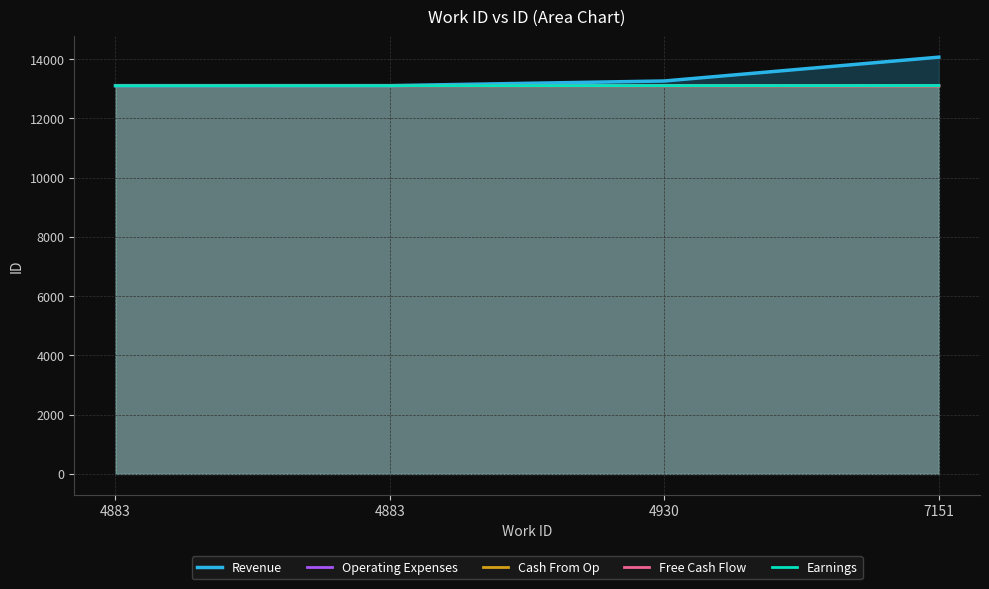

True or false: Earnings has a value of 13101.0 at 4883.

True